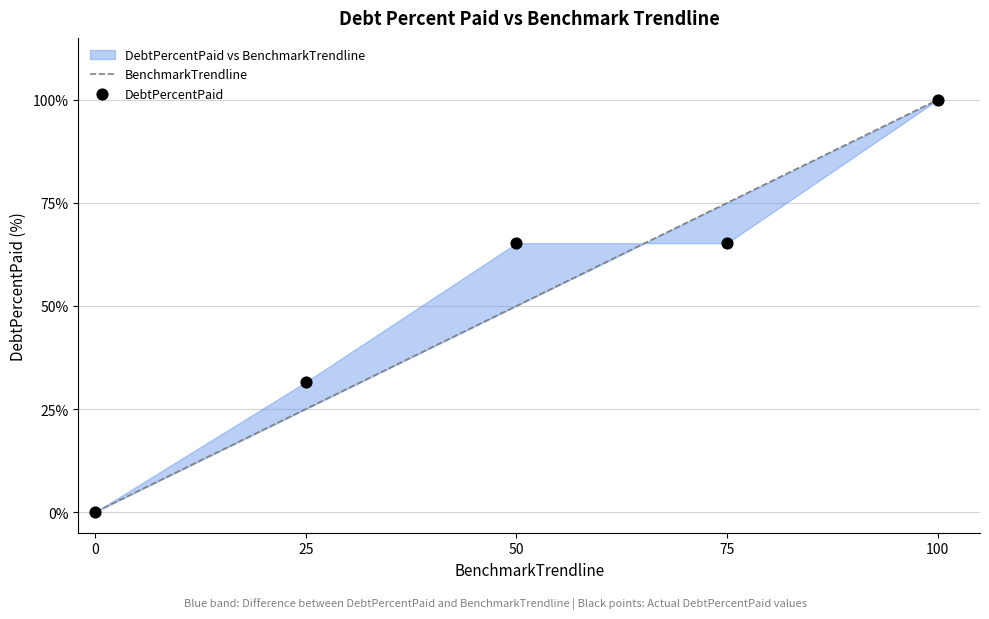

Which series has the largest Y range (max minus min)?

BenchmarkTrendline